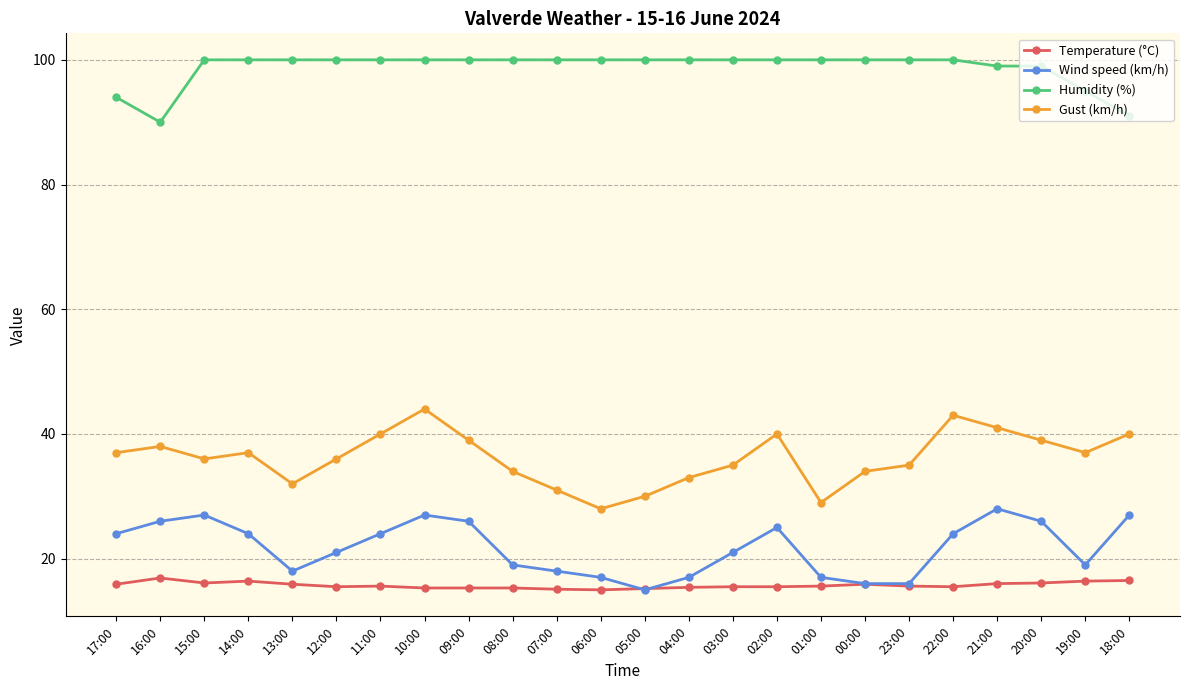

What position from the left is 05:00?

13